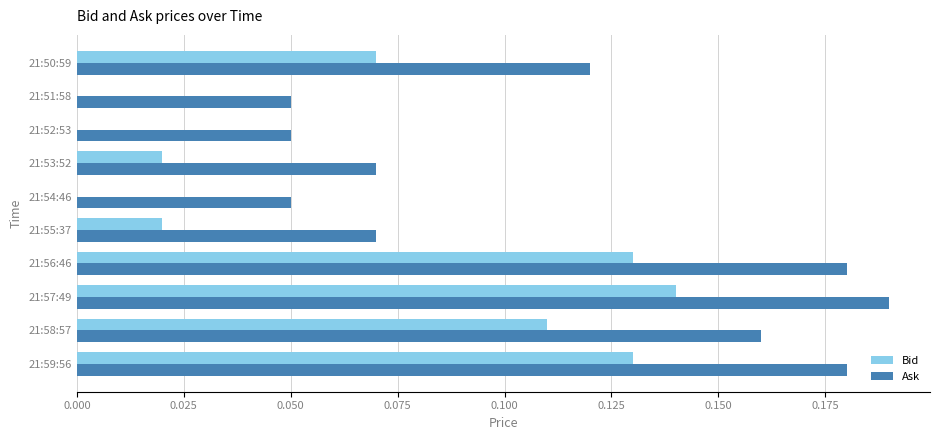

Is it true that Ask equals 0.2 at 21:50:59?

False